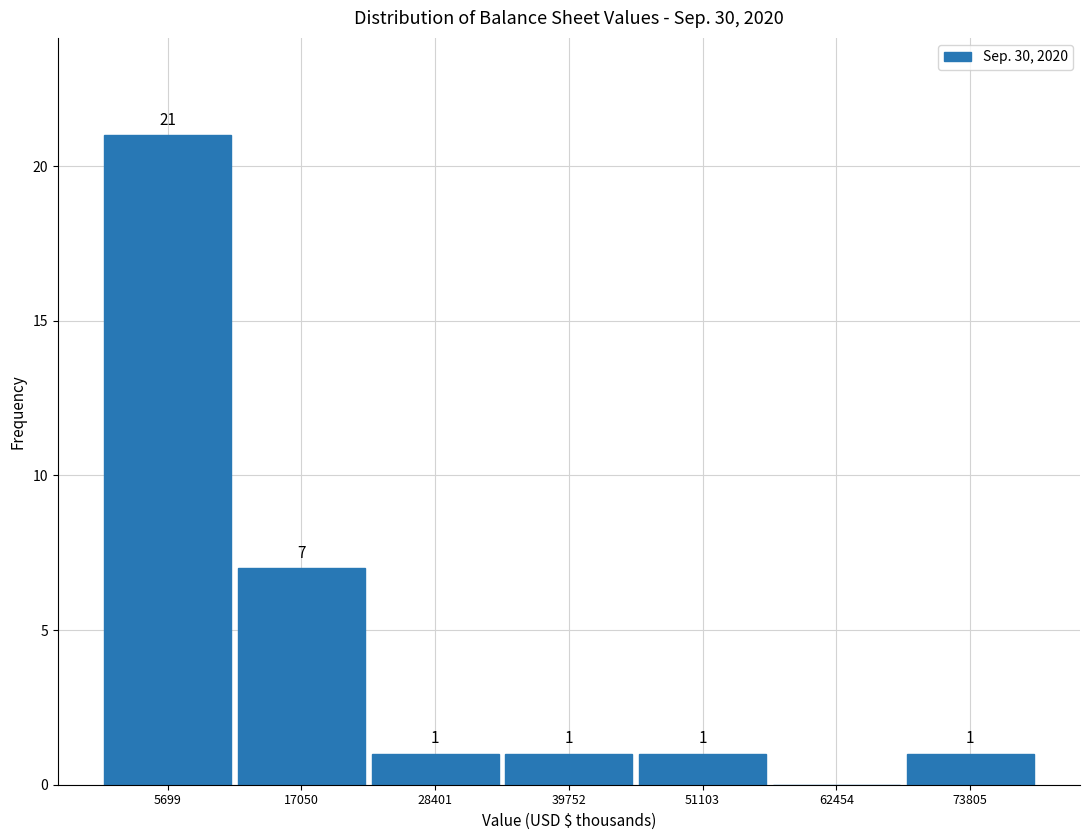

Over which range of the x-axis is the bar tallest?

0 to 12000